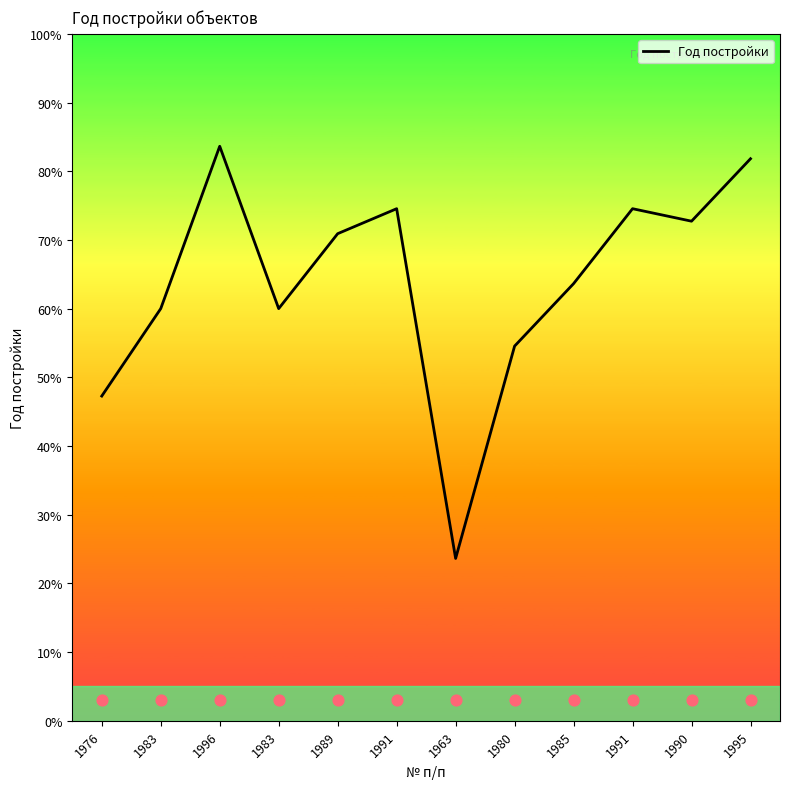

Approximately how many times larger is the value at 1991 compared to 1976?

1.6